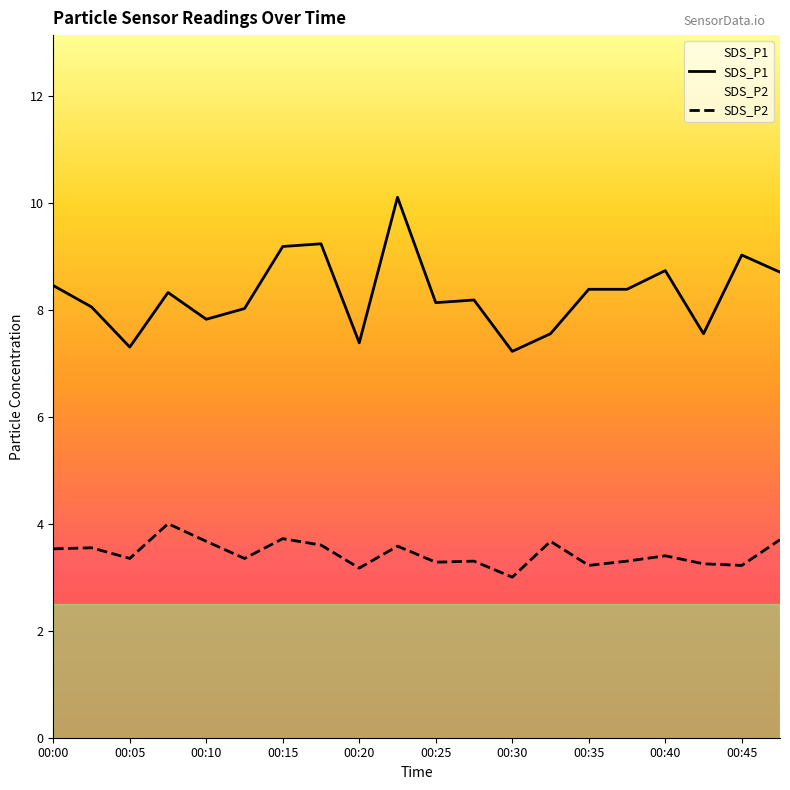

List the series in order of their overall mean, lowest first.

SDS_P2, SDS_P1